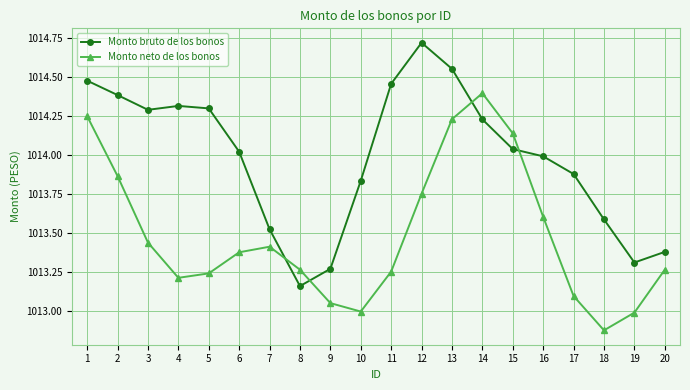

Which category has the lowest value across all series?

18